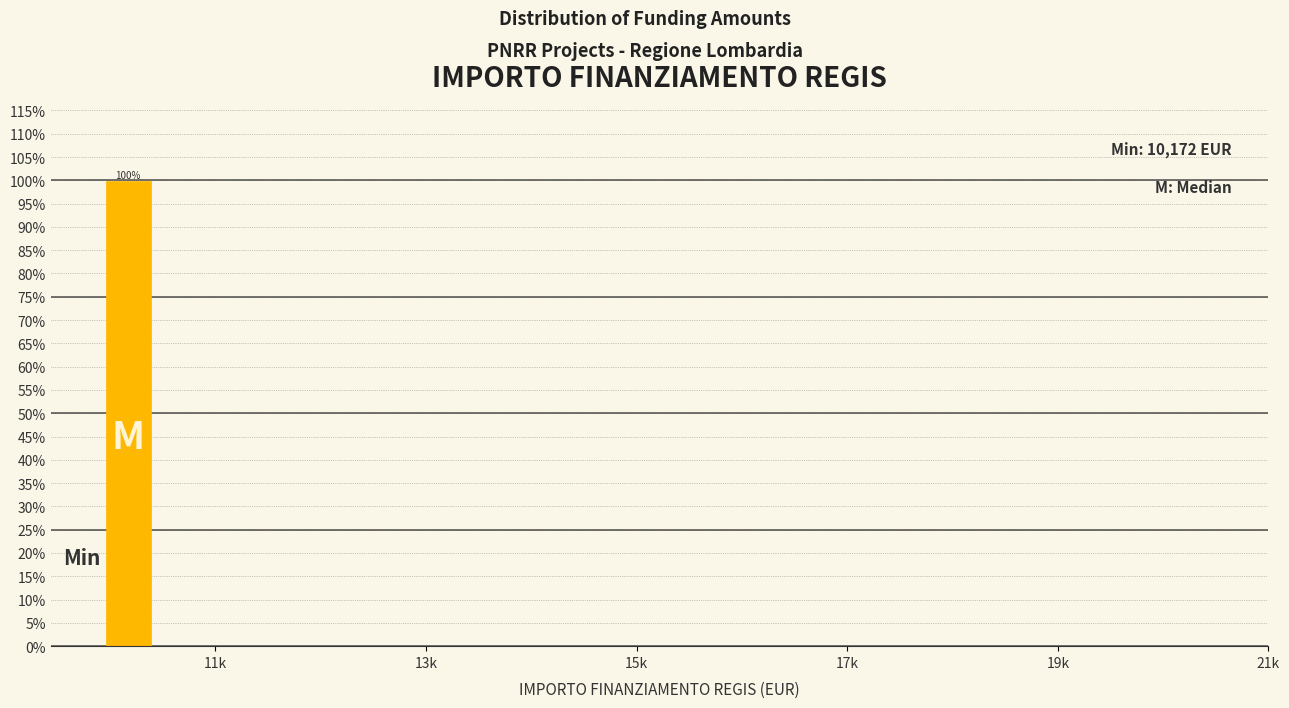

Which category has the highest value across all series?

11k